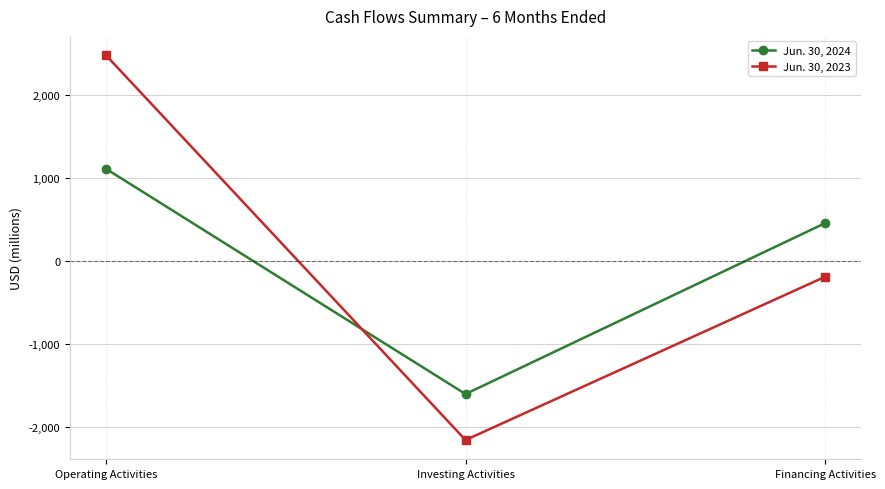

Reading left to right, extract all data points from this chart.

Jun. 30, 2024: 1114	-1600	459
Jun. 30, 2023: 2482	-2154	-187